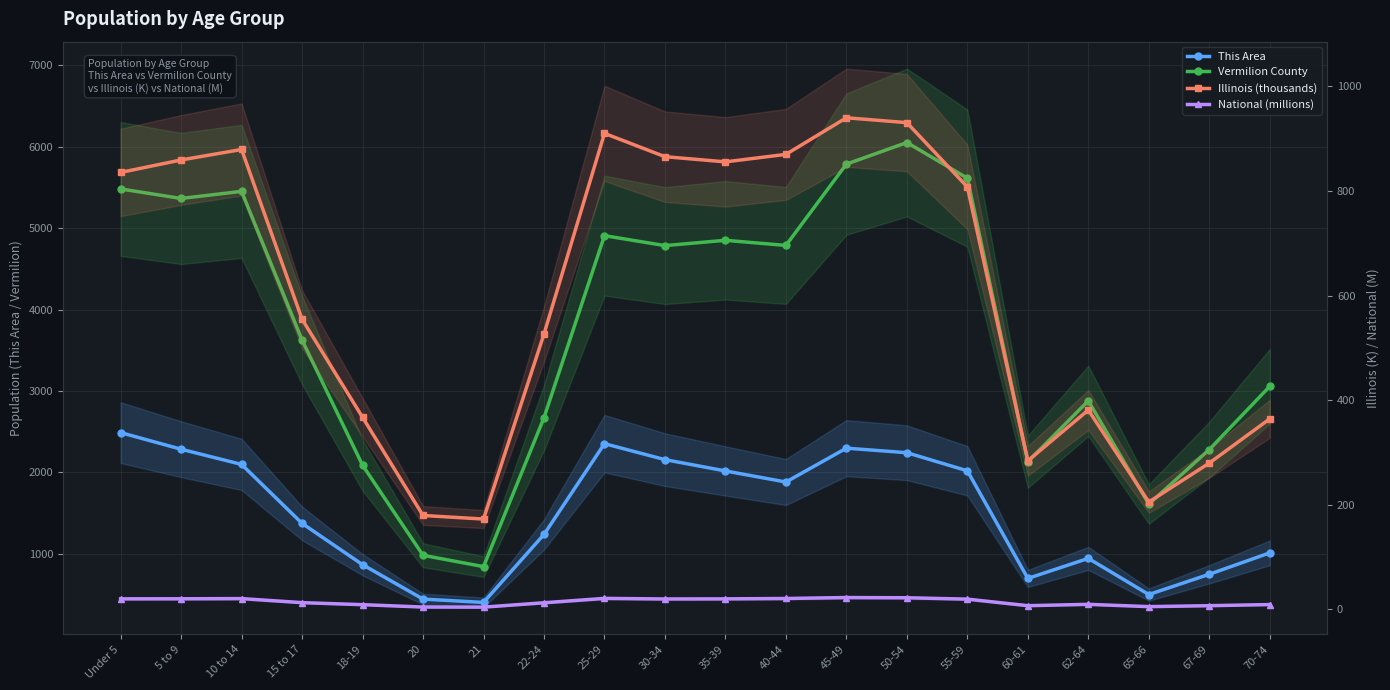

List the series in order of their peak value, lowest first.

National (millions), Illinois (thousands), This Area, Vermilion County